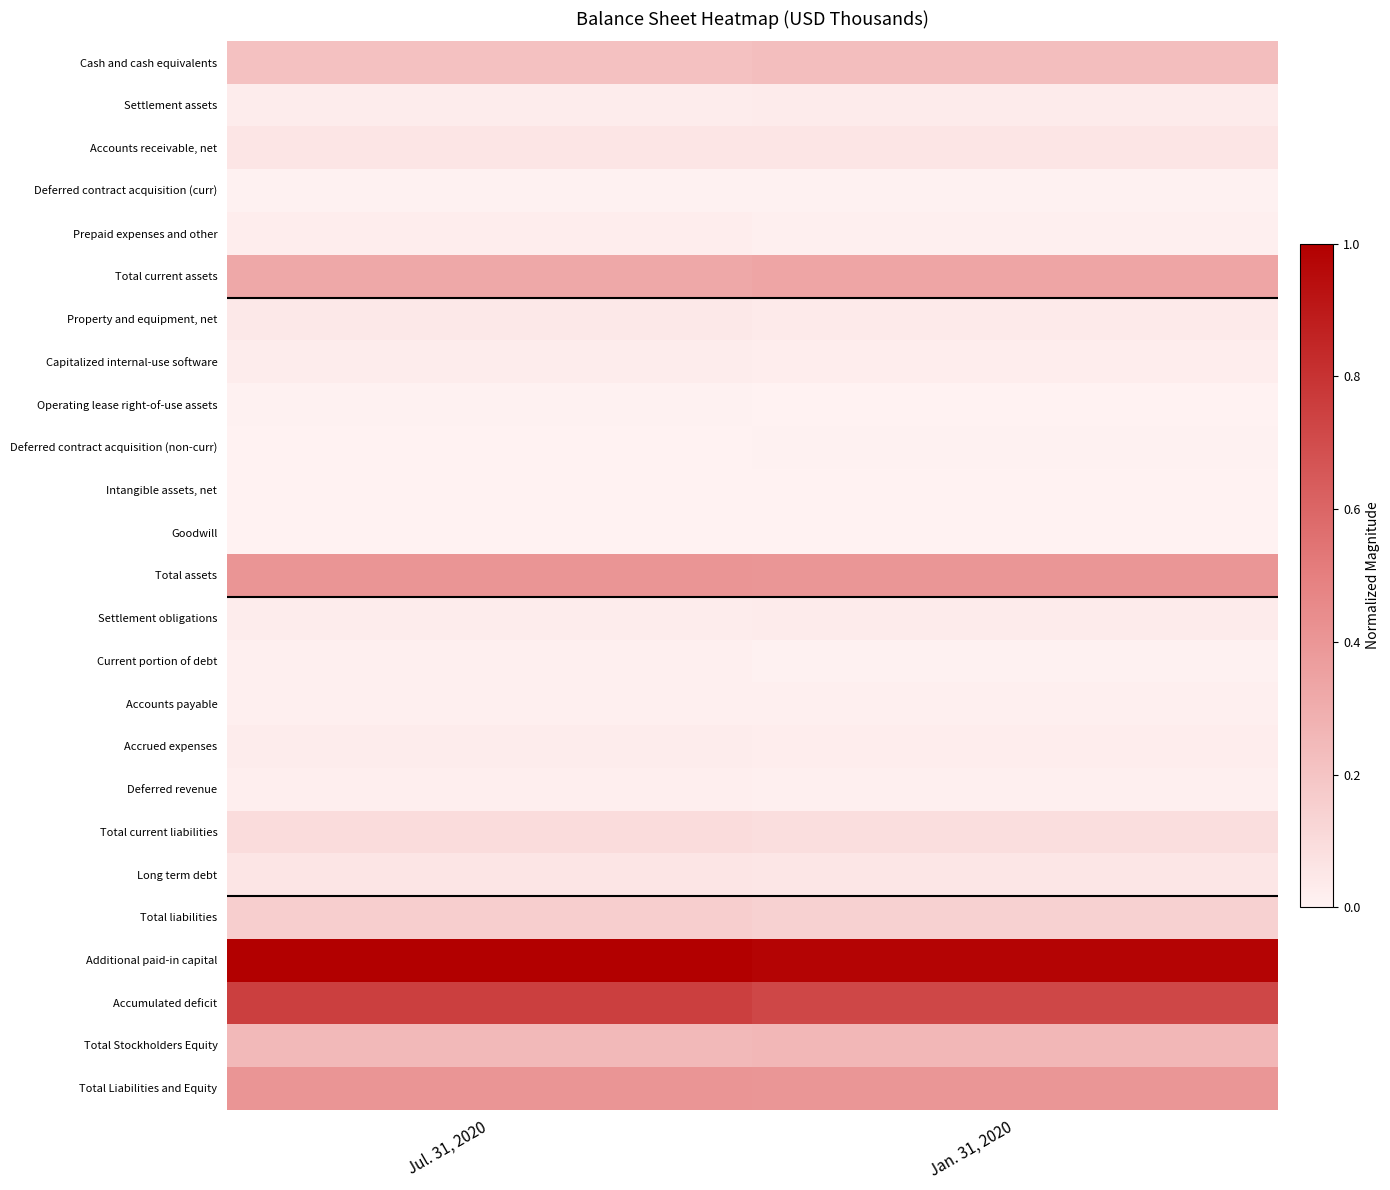

Which series has the largest range (max minus min)?

Accumulated deficit